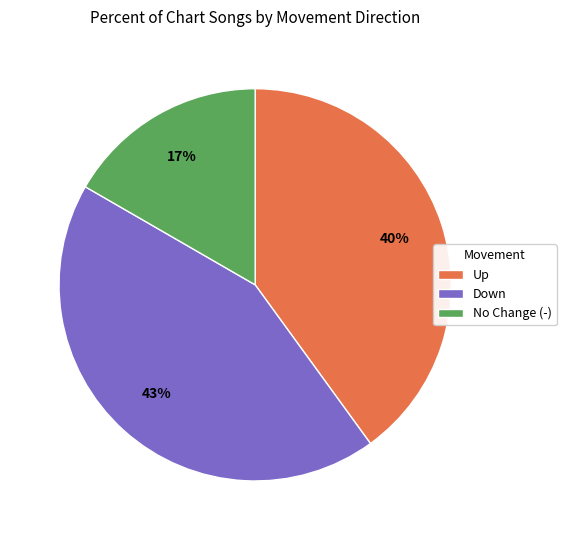

Is Down the majority of the pie?

No